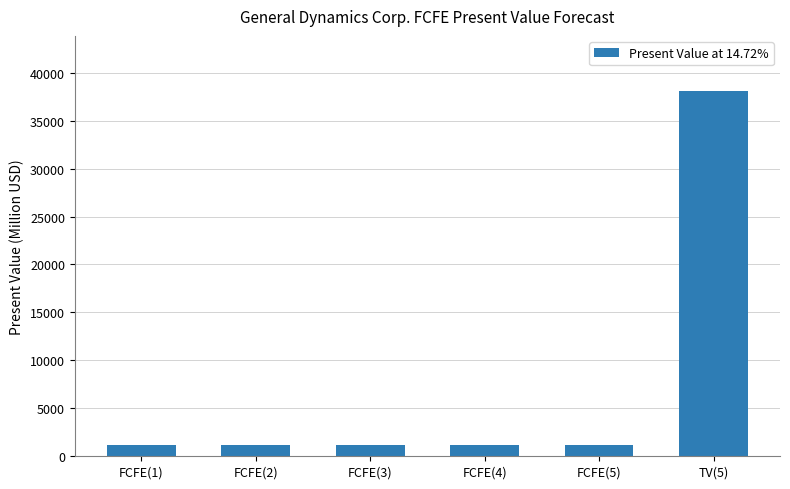

What is the average value?

7337